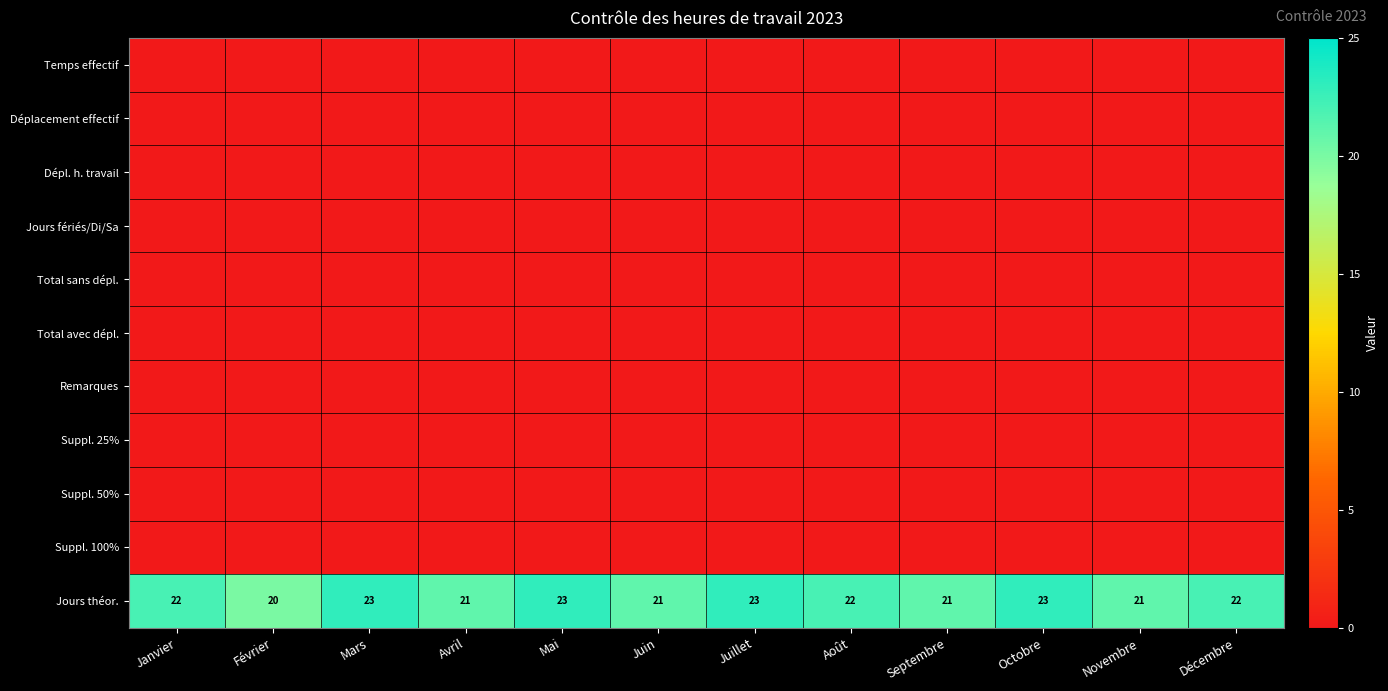

How many data points does each series have?

12